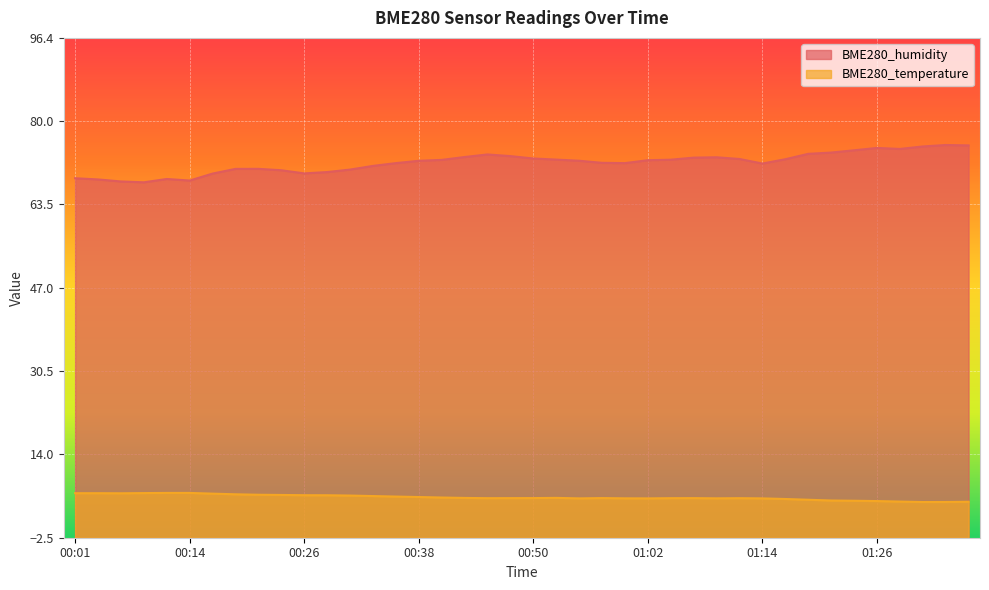

How many interior local peaks does the BME280_temperature series have?

4